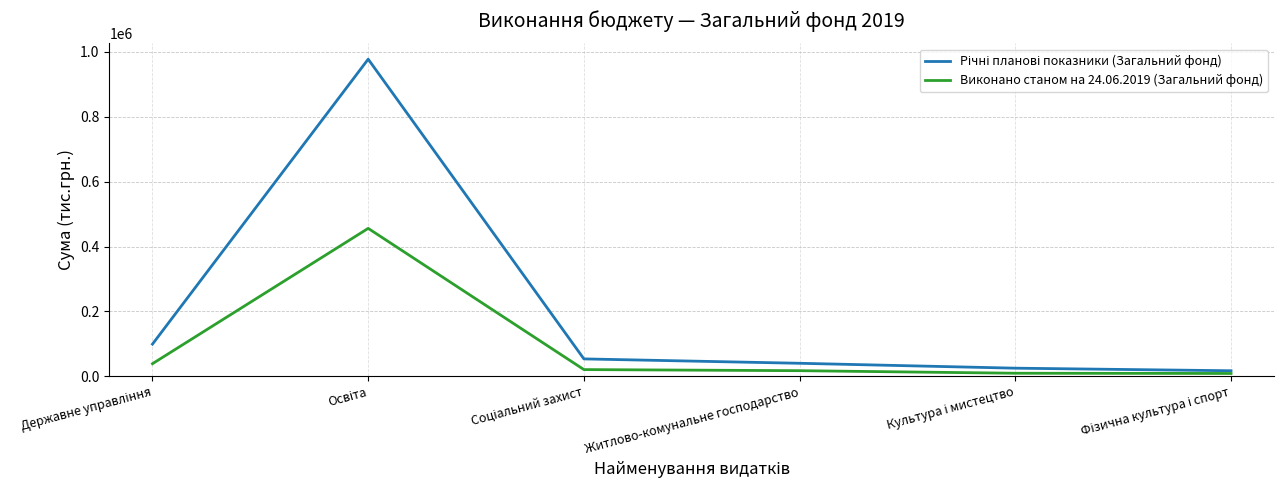

What is the maximum value shown in the chart?

977736.1